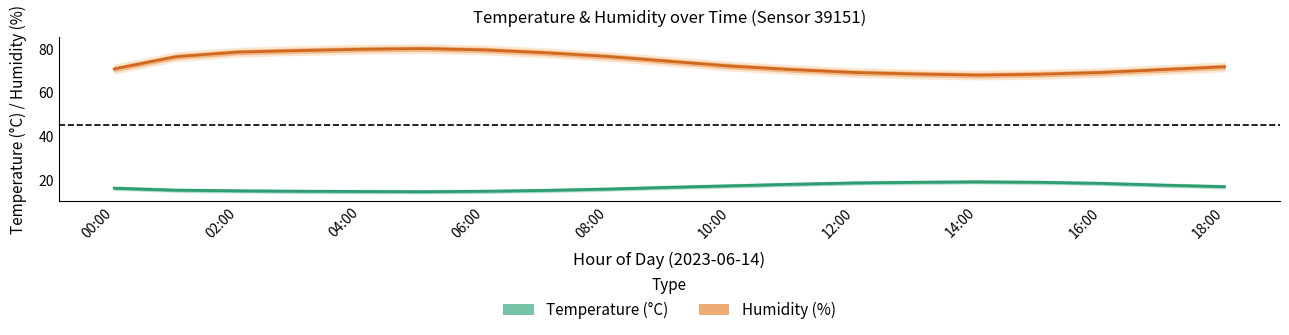

What is the sum of the Temperature (°C) values at 15 and 06:00?

34.1